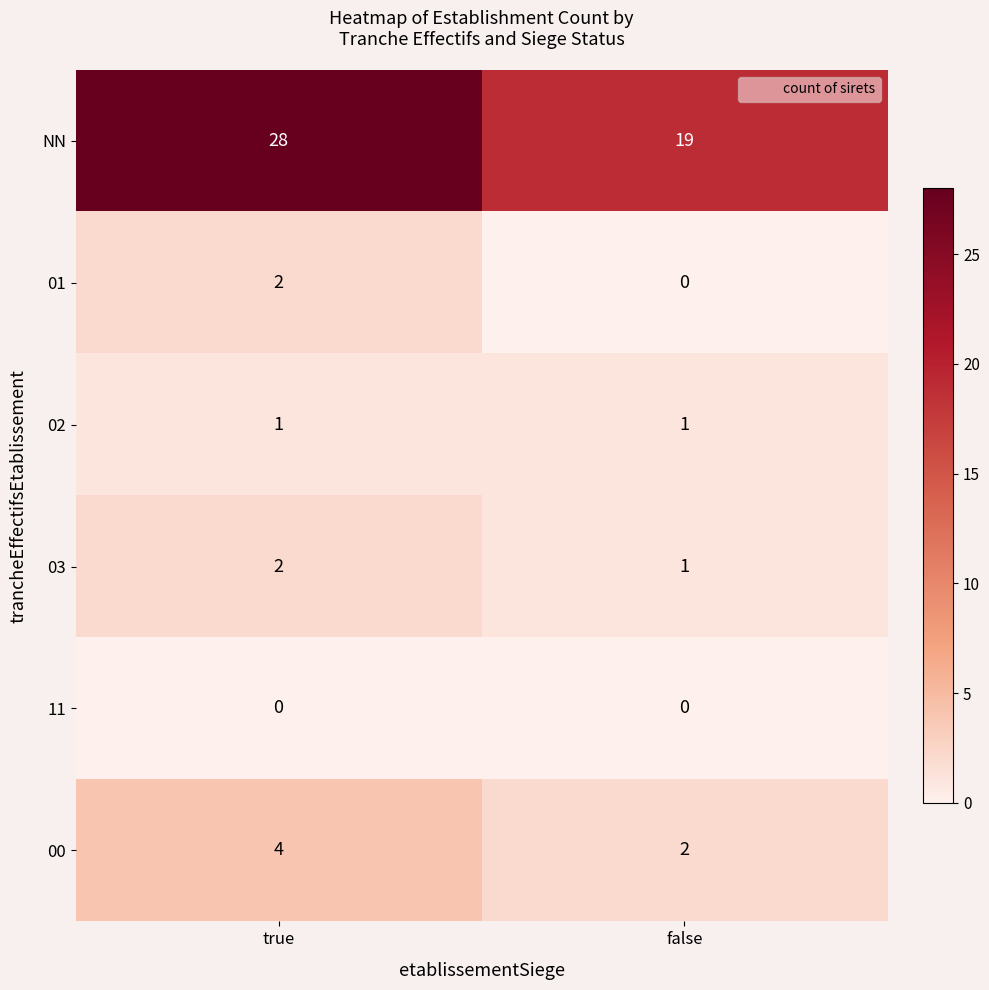

List the labels in order of 00 value, smallest first.

false, true